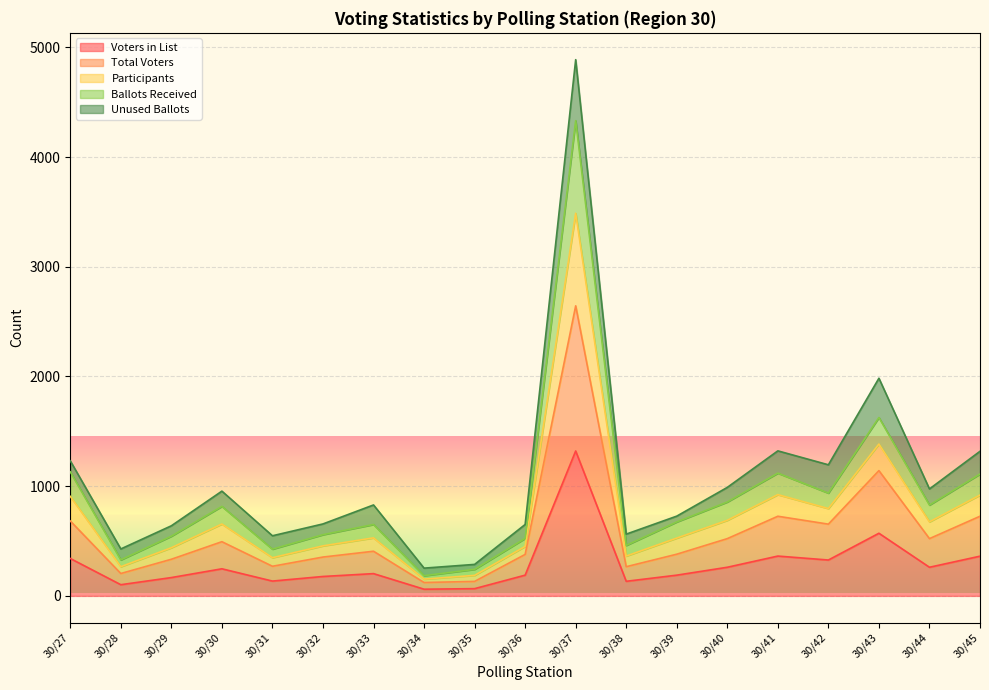

Where is Voters in List nearest to the value 691?

30/43